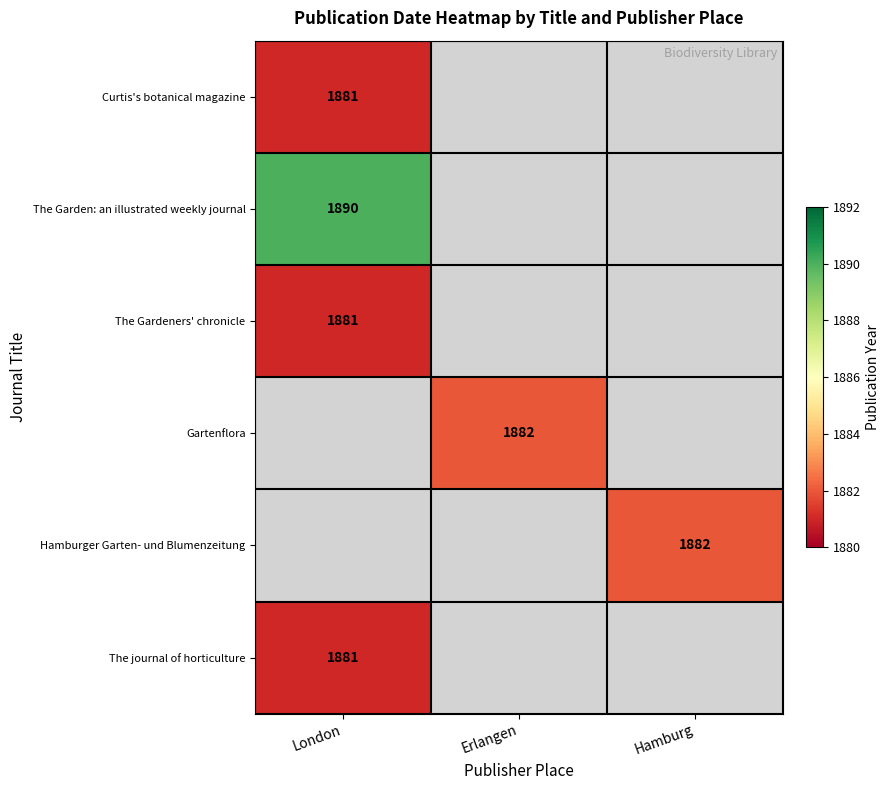

Which category has the lowest value across all series?

London